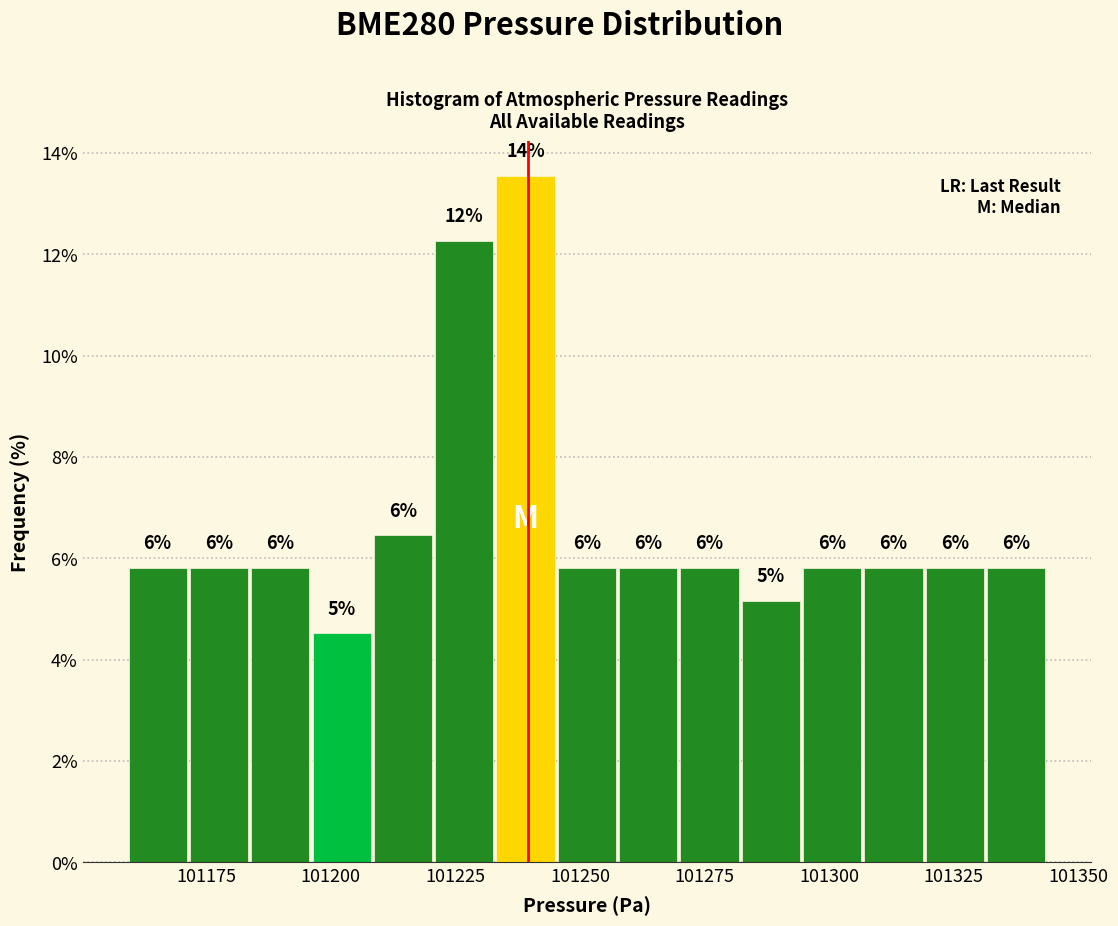

Around what value on the x-axis is the tallest bar? Give the approximate position of its centre, as read against the axis.

101240